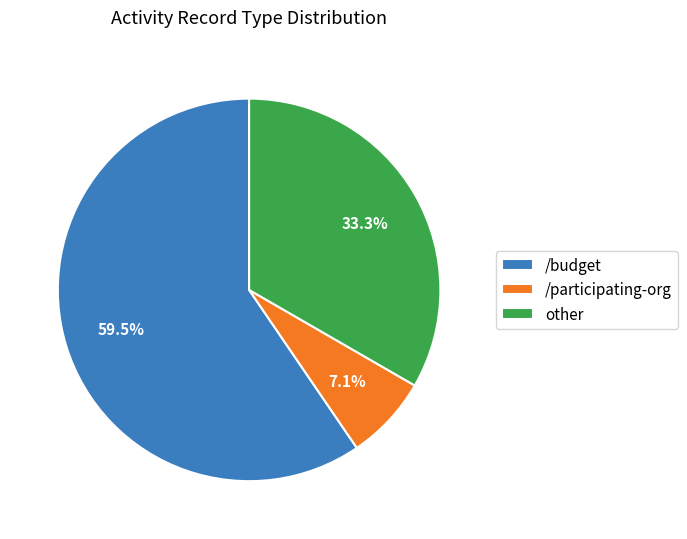

Does any single category account for the majority?

Yes